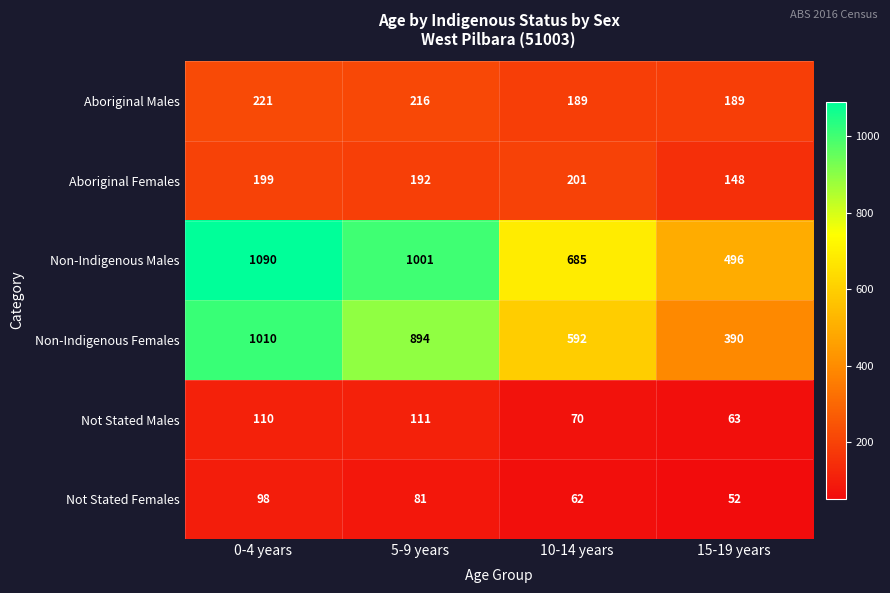

What is the average value of the Not Stated Females series?

73